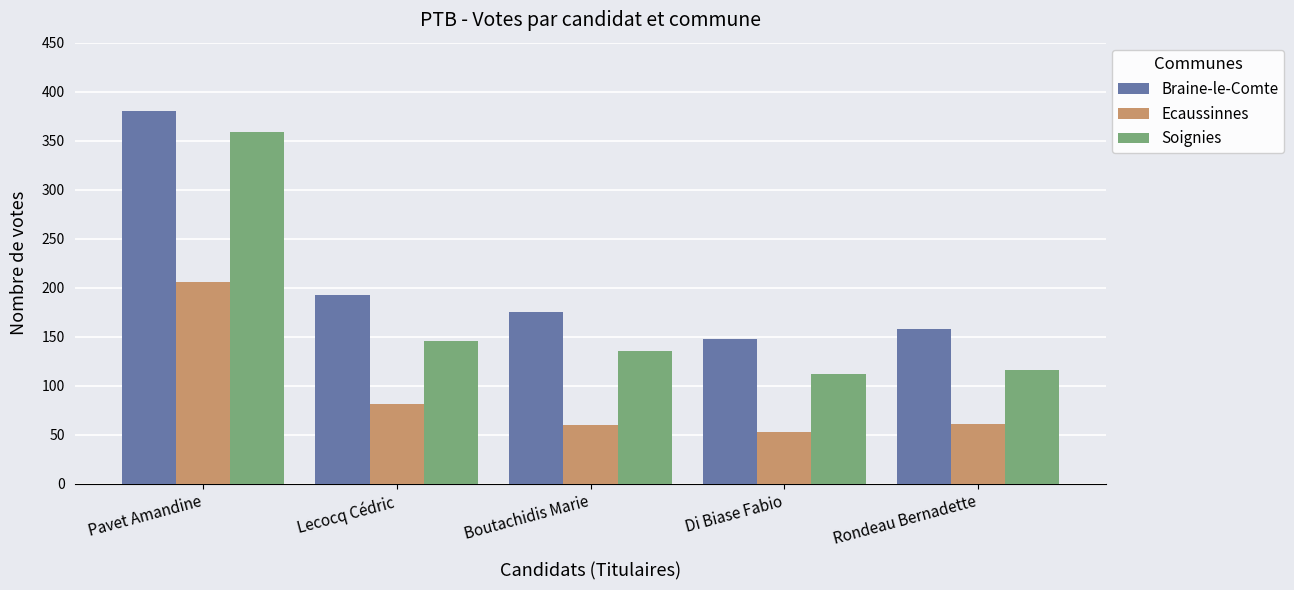

Are the bars horizontal?

No